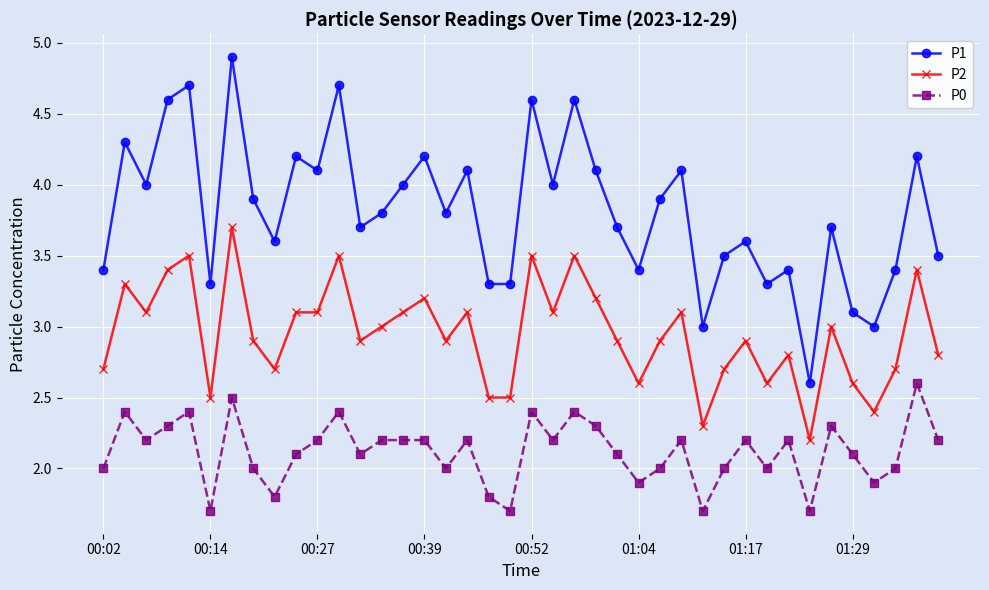

Which series has the largest range (max minus min)?

P1